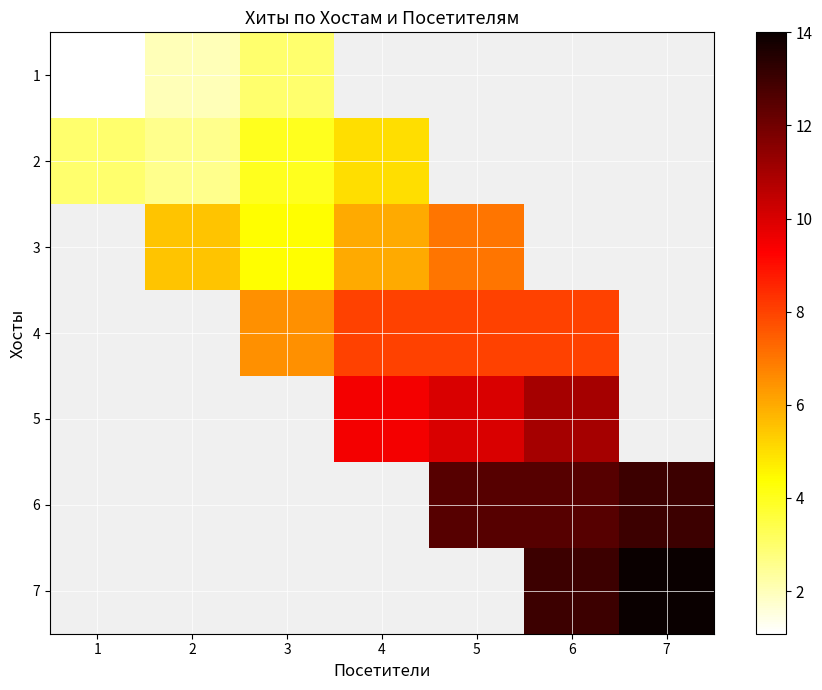

How many data points in 3 are above 6?

1